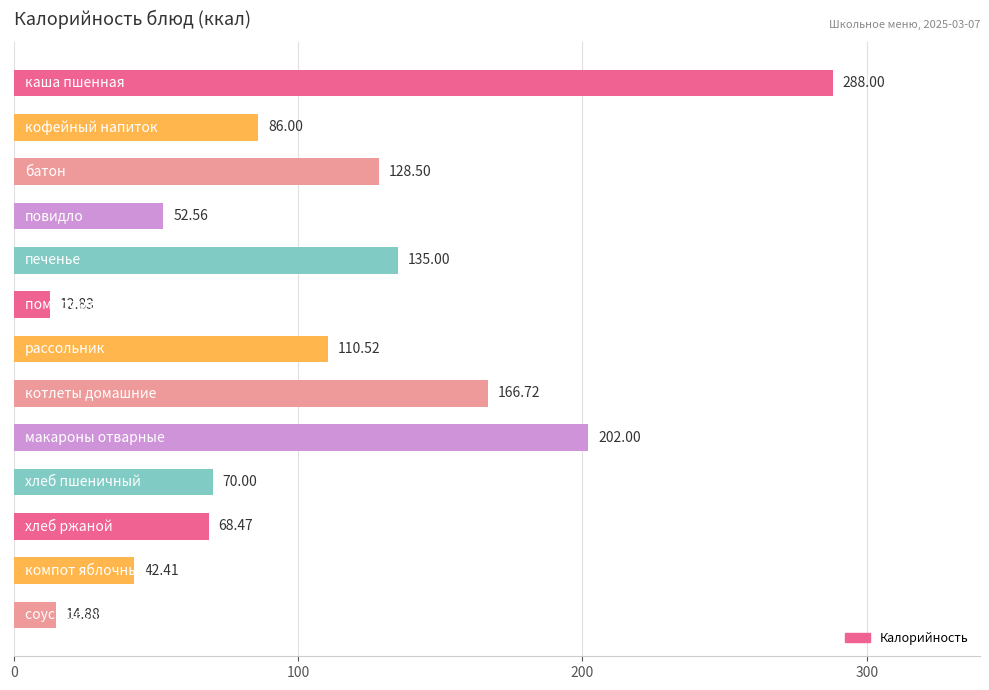

What is the difference between the maximum and minimum values?

275.2